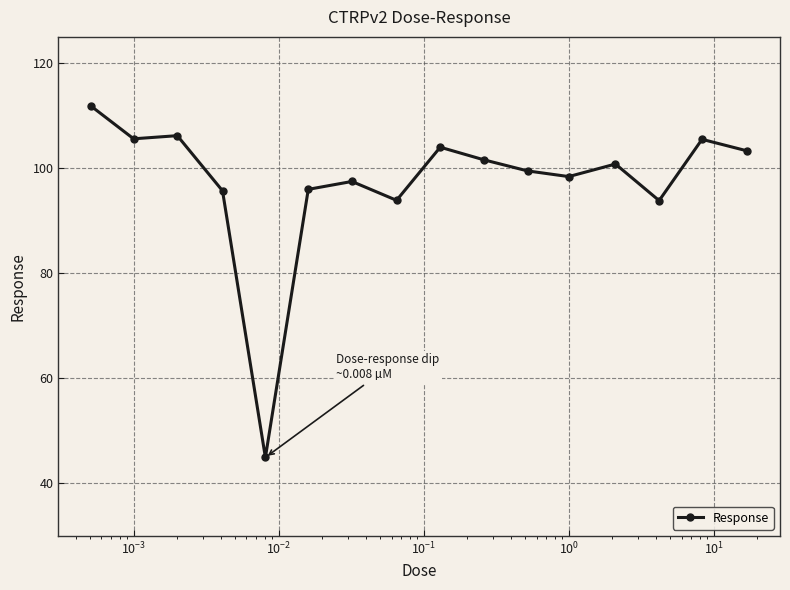

True or false: there are more than 1 points higher than both neighbors.

True